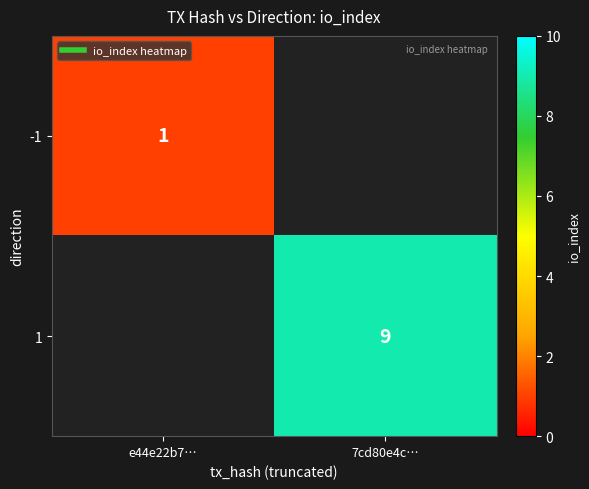

What is the maximum value for -1?

1.0